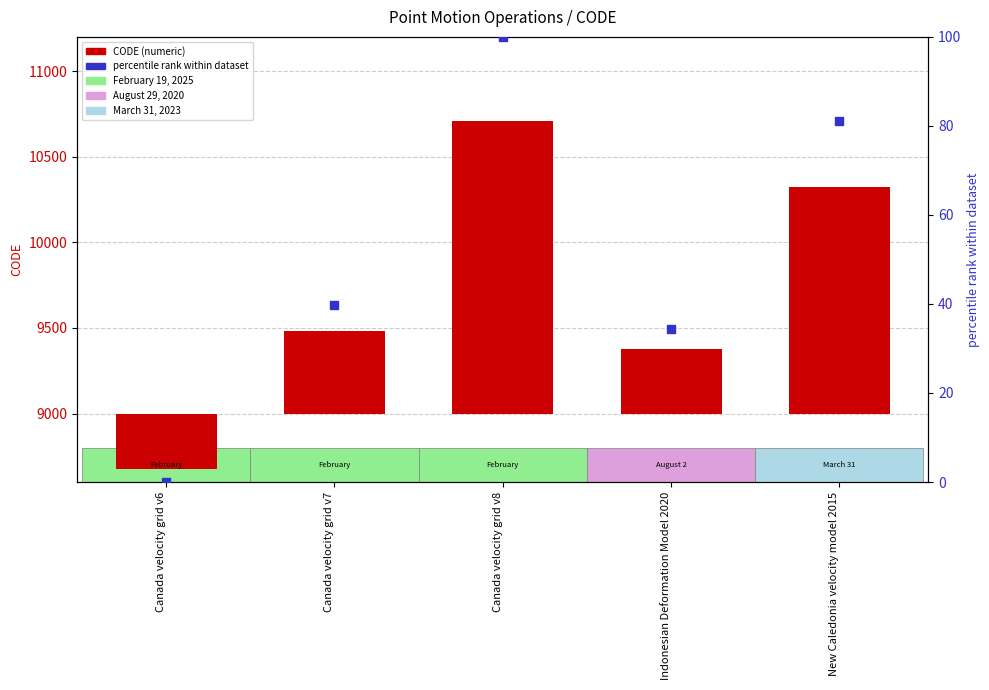

At which category is the sum across all series the highest?

Canada velocity grid v8